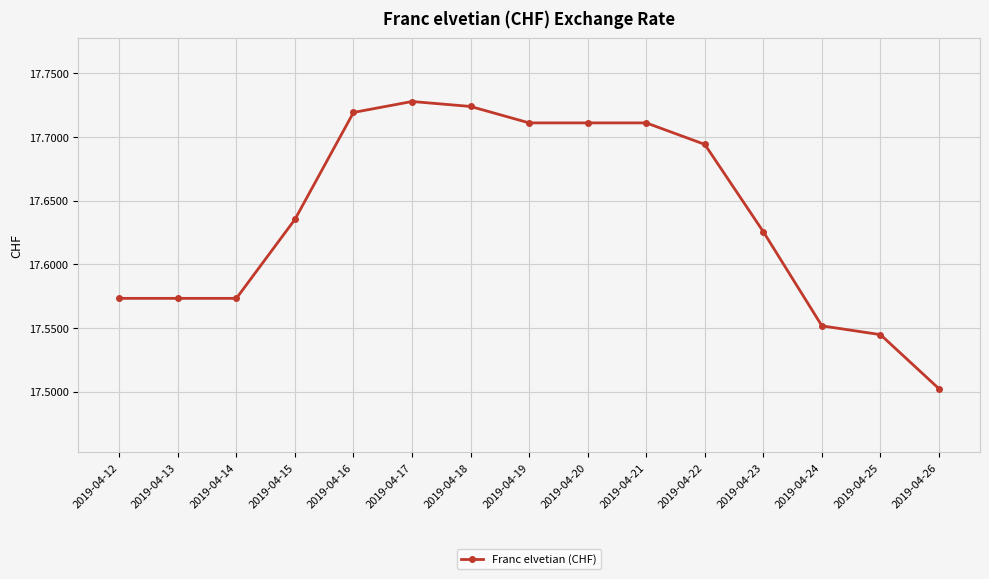

Count the values in the range 17 to 18.

15